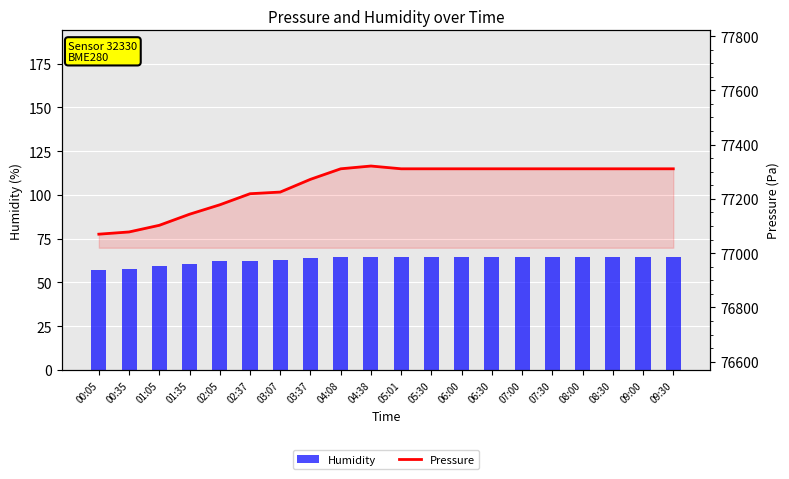

Rank the categories by Humidity value from lowest to highest.

00:05, 00:35, 01:05, 01:35, 02:37, 02:05, 03:07, 03:37, 05:01, 05:30, 06:00, 06:30, 07:00, 07:30, 08:00, 08:30, 09:00, 09:30, 04:08, 04:38